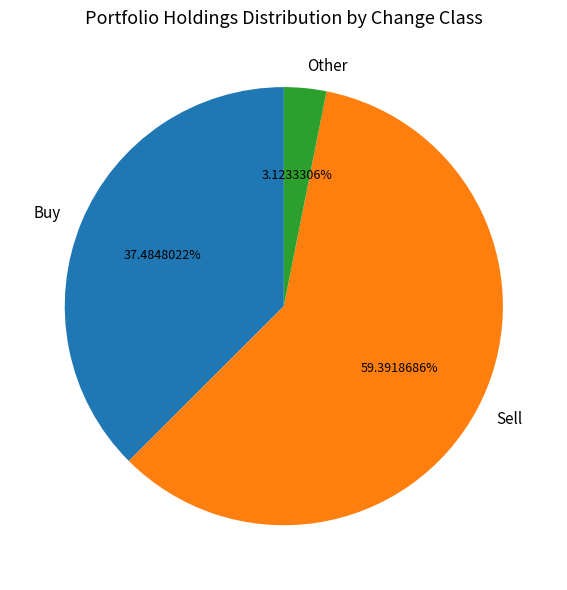

Which category has the smallest portion of the pie?

Other